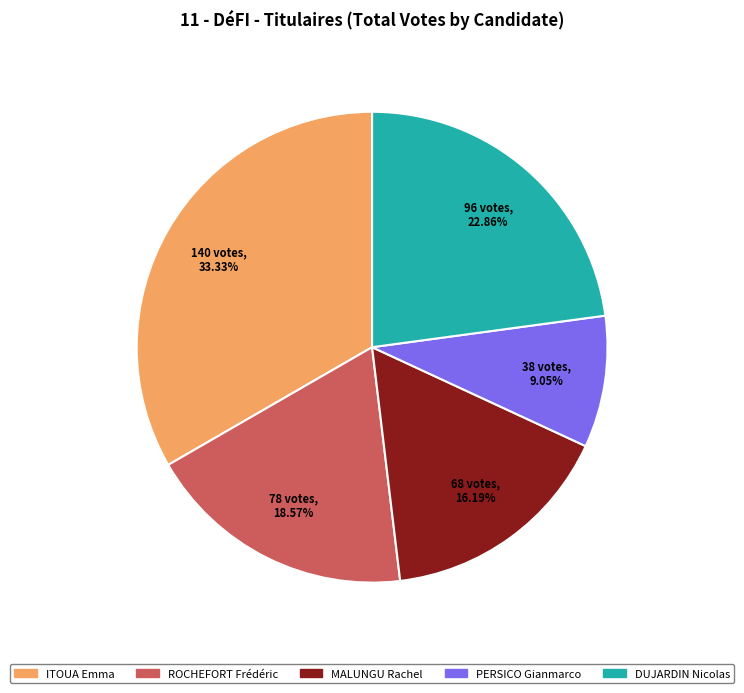

True or false: MALUNGU Rachel accounts for 16% of the total.

True